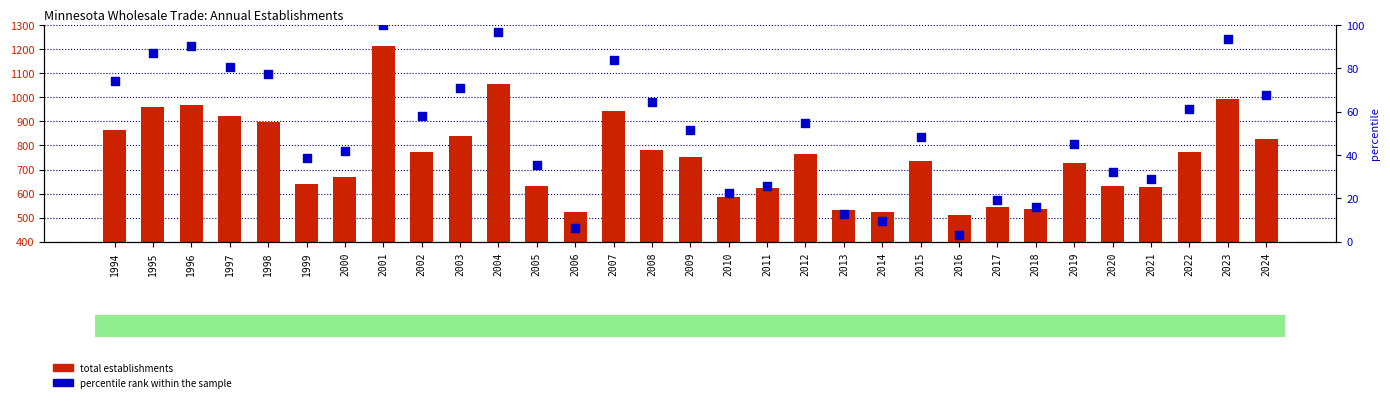

At which category is the sum across all series the highest?

2001